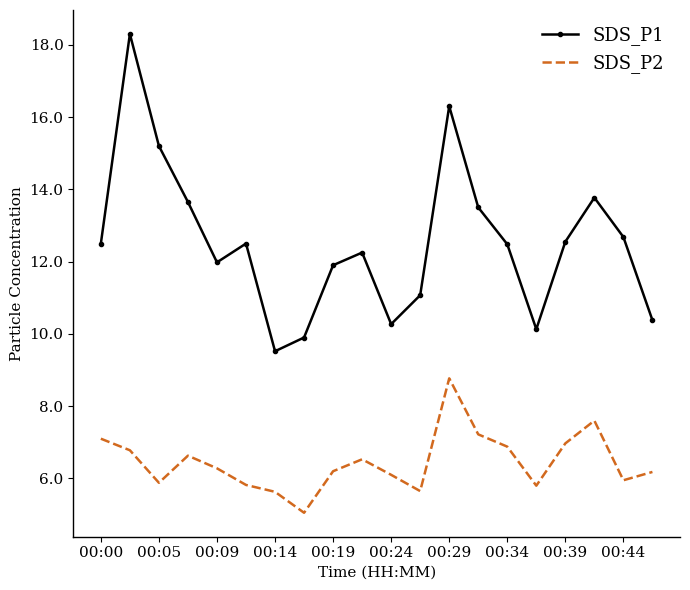

True or false: SDS_P2 and SDS_P1 intersect in this chart.

False